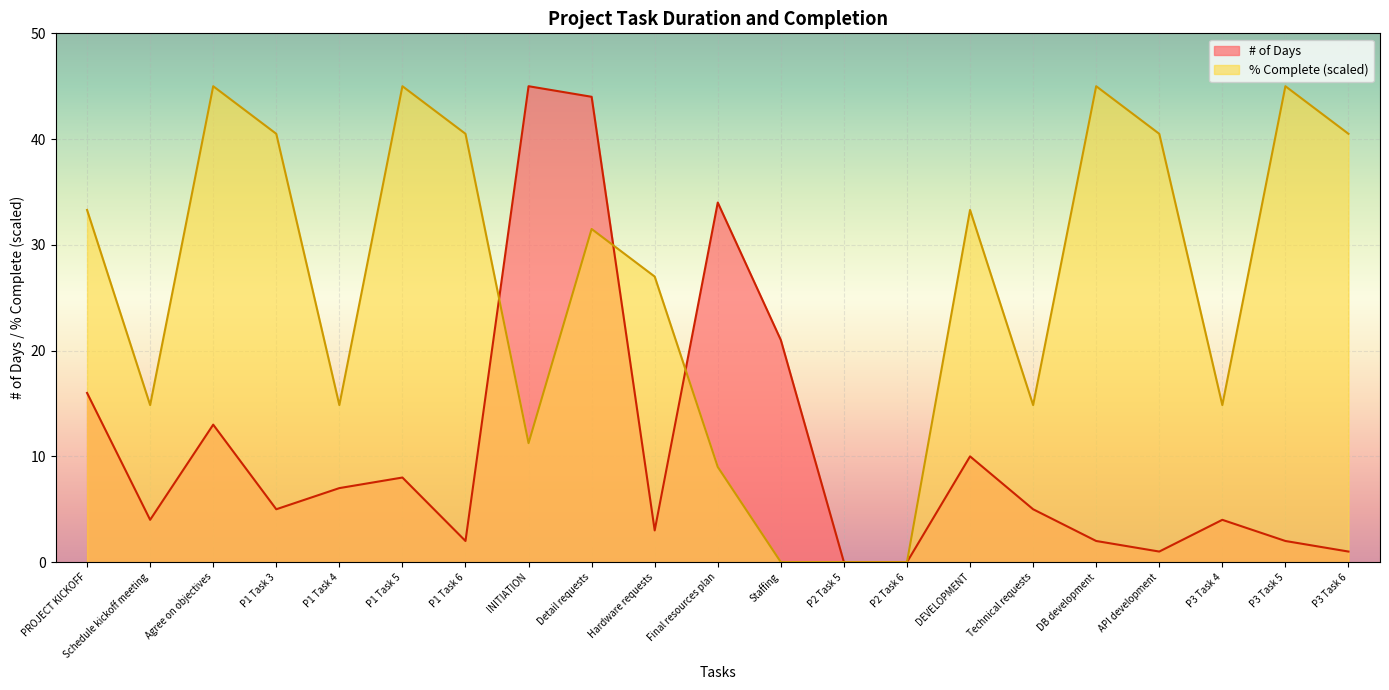

At which category is the sum across all series the highest?

Detail requests